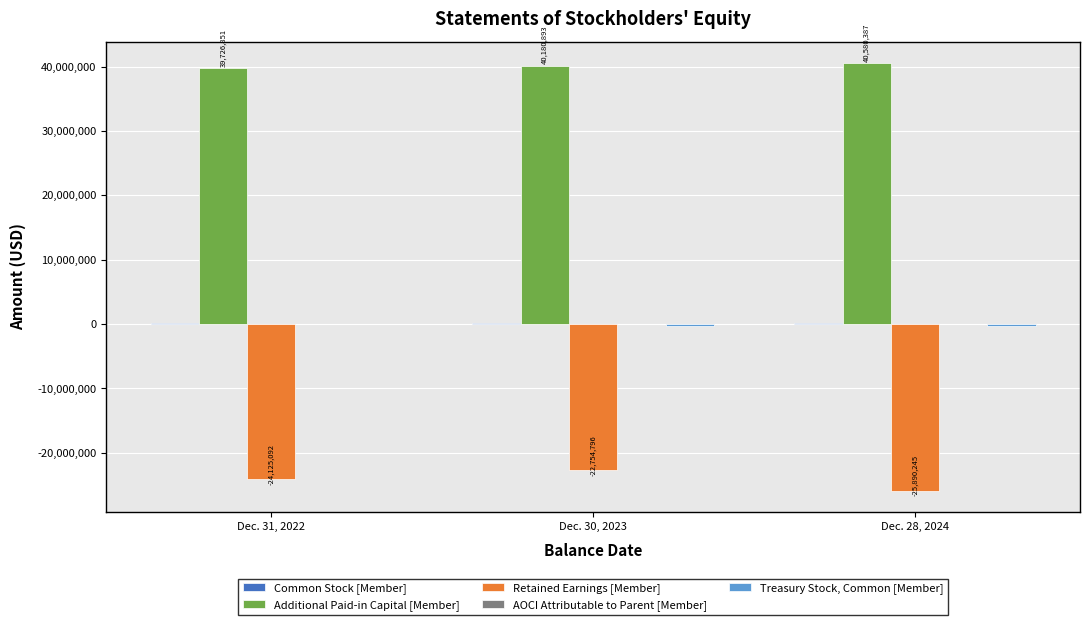

Does the chart contain stacked bars?

No